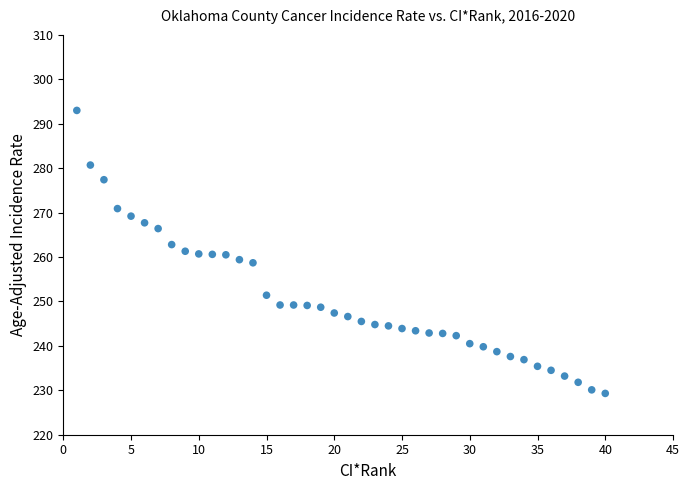

What is the range of X values (max minus min)?

39.0